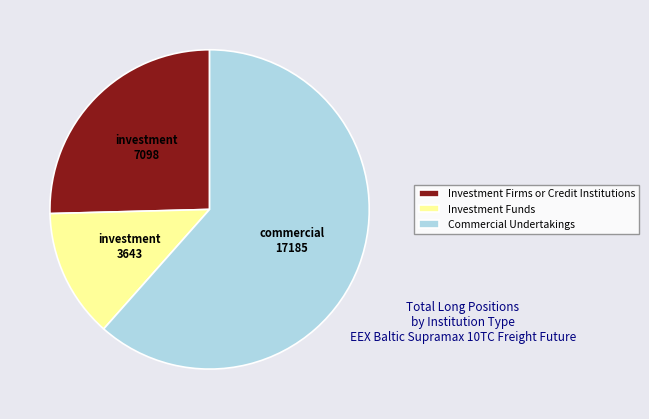

How many segments does this pie chart have?

3